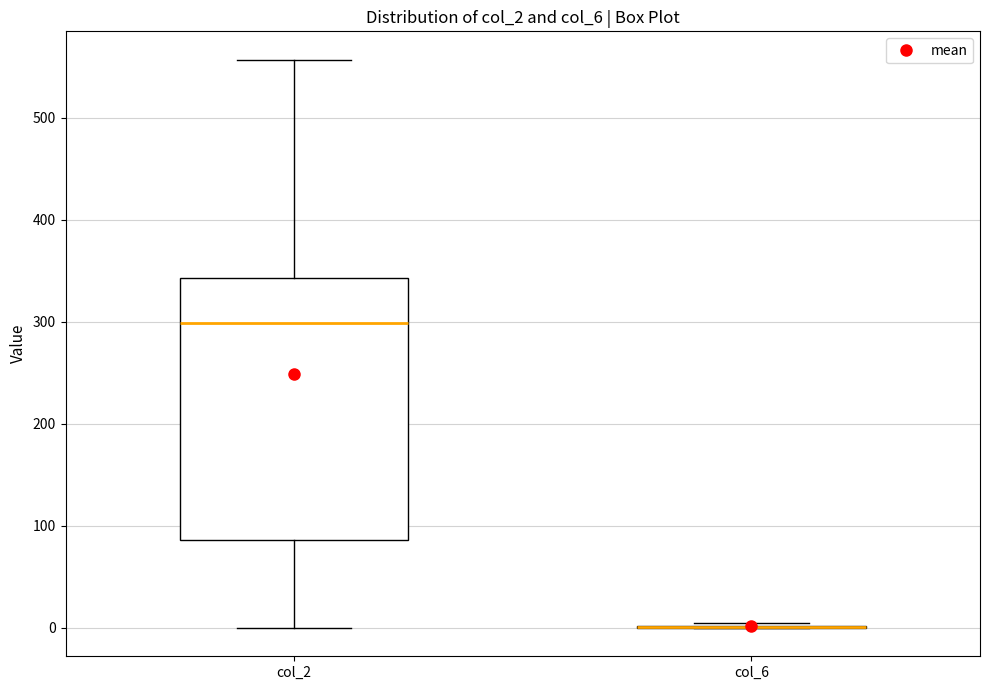

Reading left to right, read every box against the y-axis: the position of its median line, the range the box covers, and the ends of its whiskers. The values are not printed on the chart, so give them approximately, as read against the axis.

col_2: median 300, box 90 to 340, whiskers 0 to 560
col_6: box collapsed to a line at 0, whiskers 0 to 10